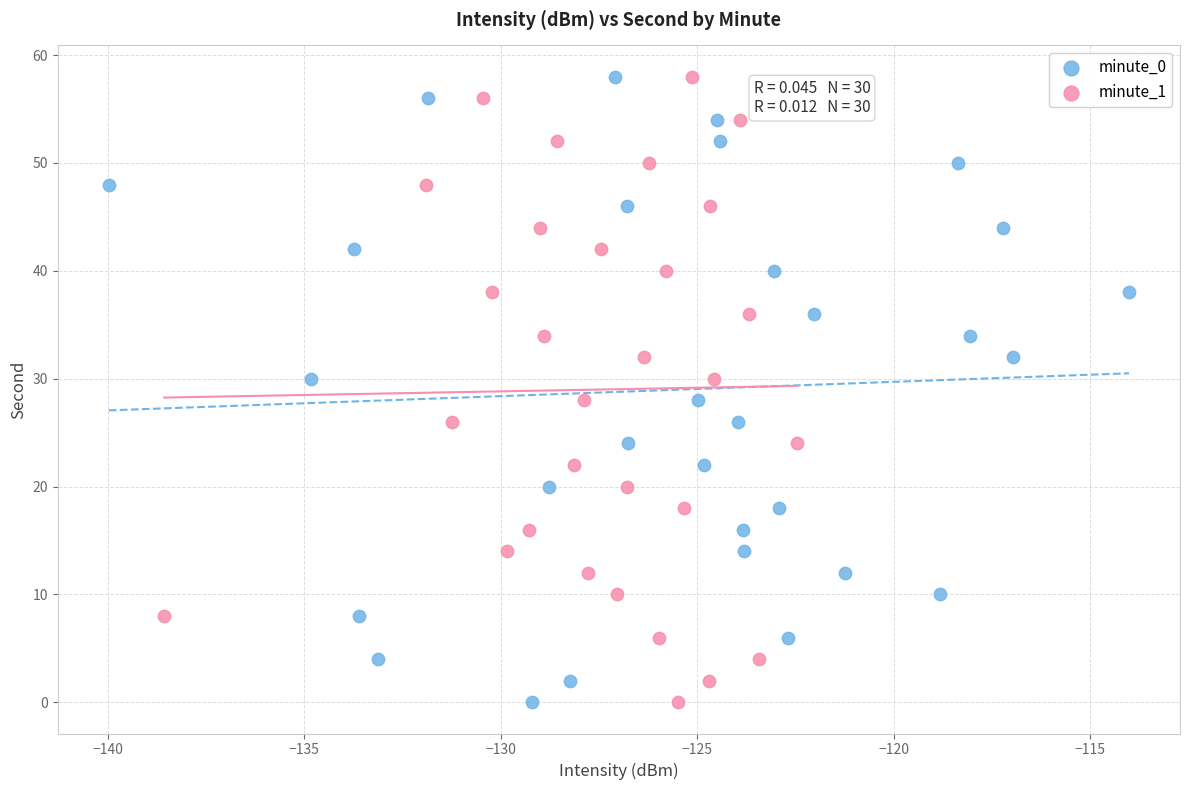

What are all the series names shown in the legend?

minute_0, minute_1